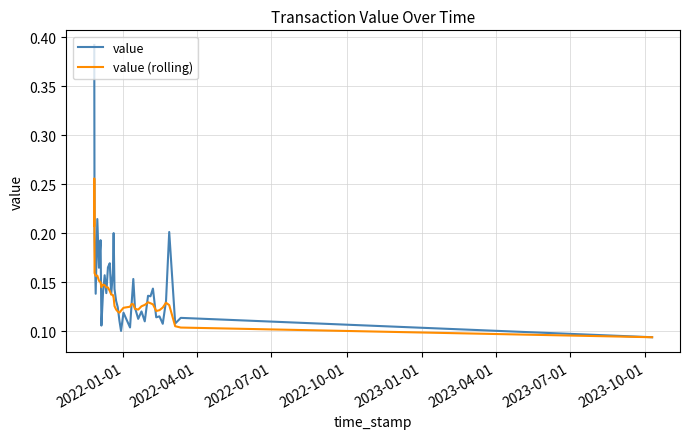

How many interior local peaks does the value (rolling) series have?

6